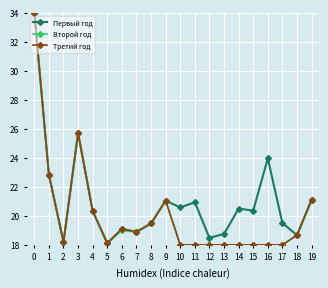

At how many categories does at least one series exceed 20?

11